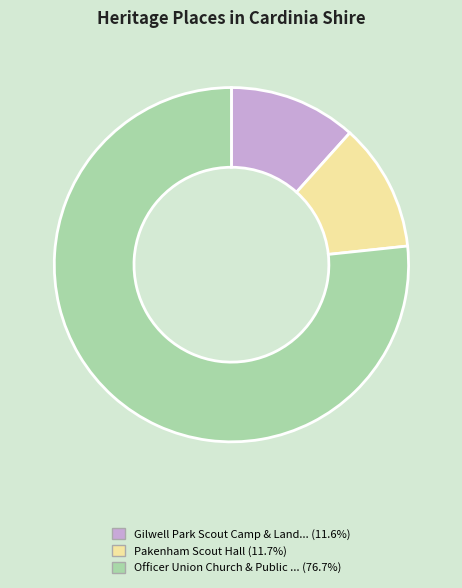

Is there a majority slice in this chart?

Yes